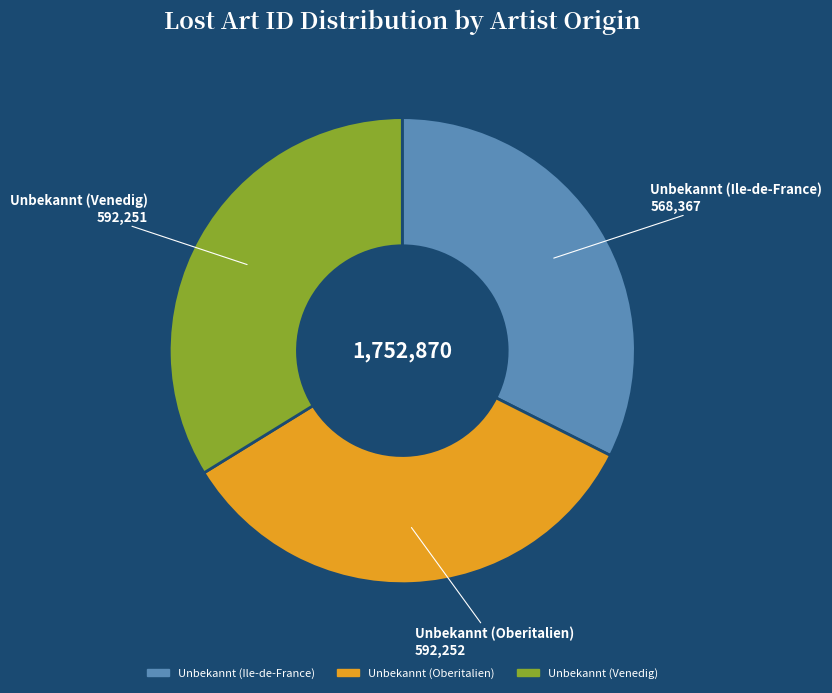

Which category has the smallest portion of the pie?

Unbekannt (Ile-de-France)